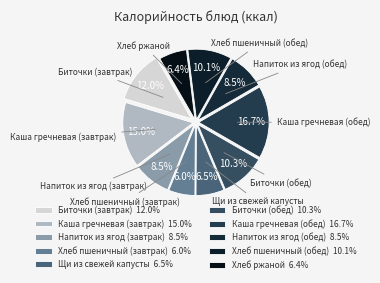

Does any single category account for the majority?

No